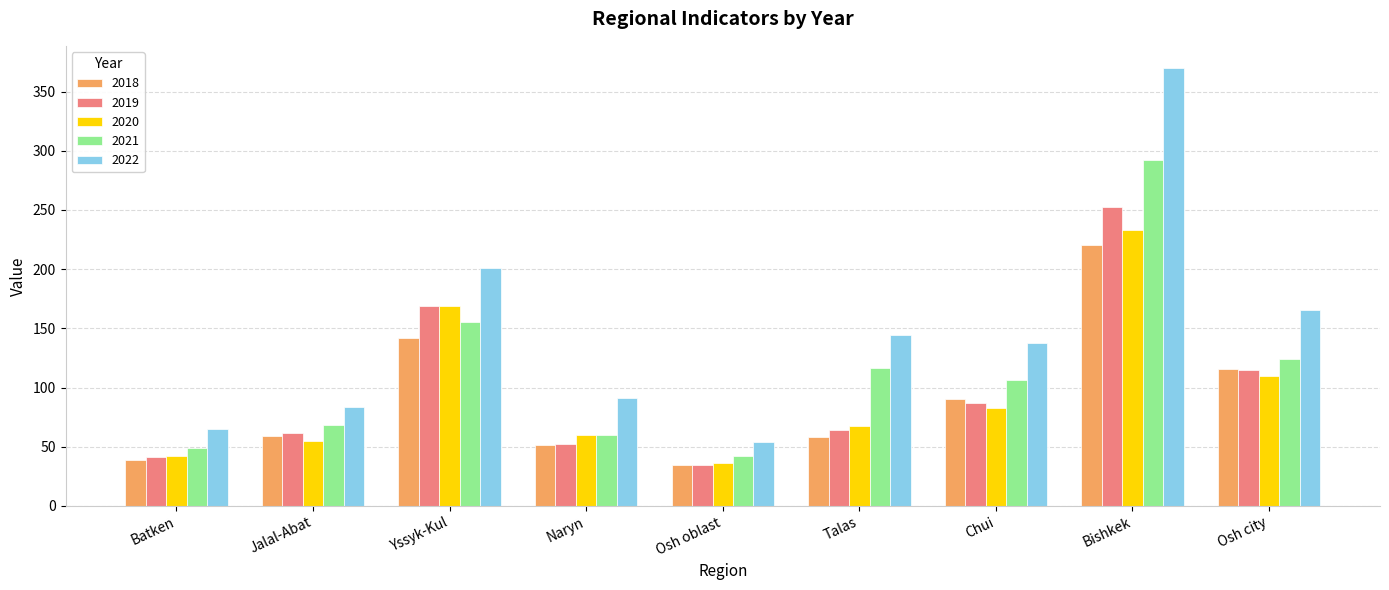

Where does the 2021 series first go above 106?

Yssyk-Kul